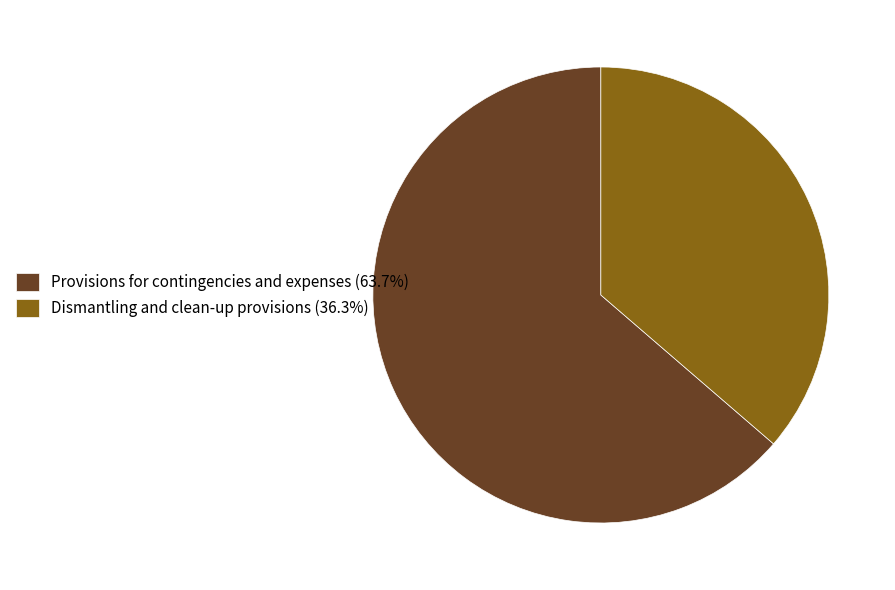

The Dismantling and clean-up provisions slice represents 24% of the pie. True or false?

False